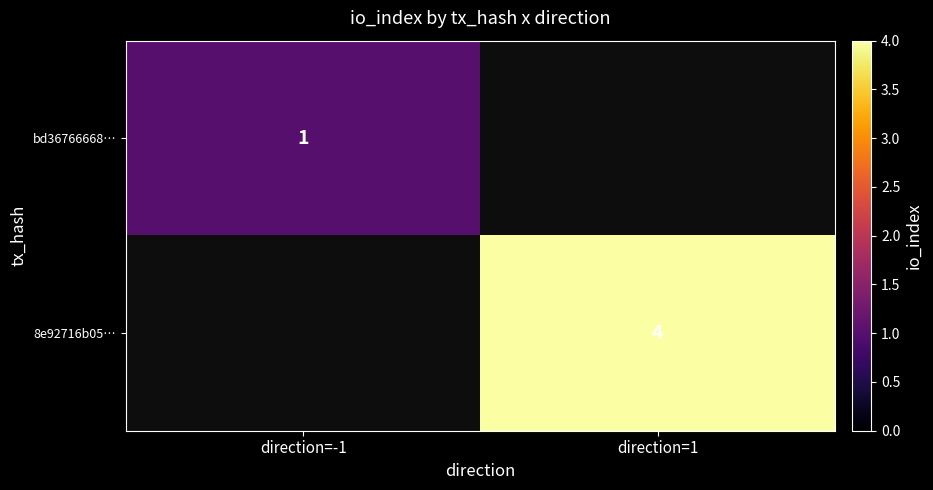

The value of bd36766668… at direction=-1 is 0. True or false?

False